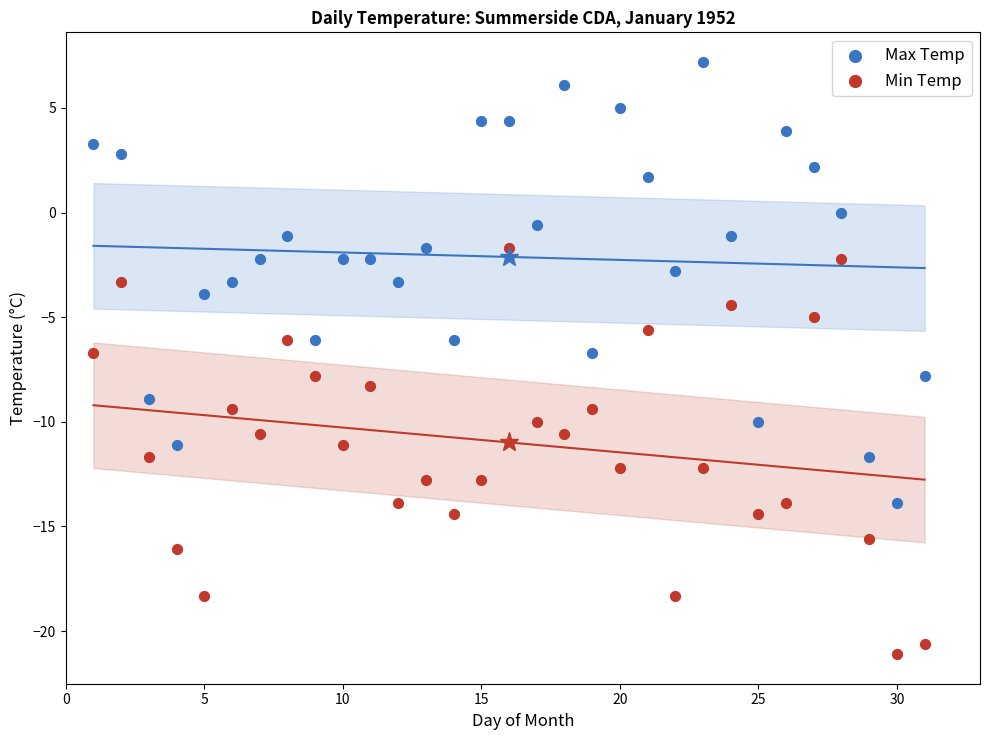

What is the X range (max minus min) for the scatter plot?

30.0